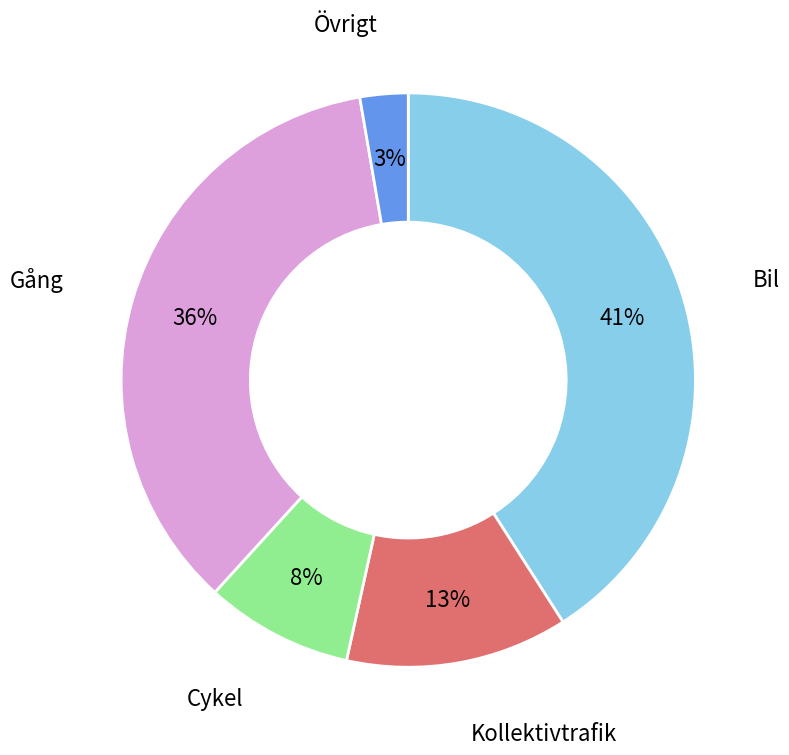

To the nearest percent, what is the average slice percentage?

20%